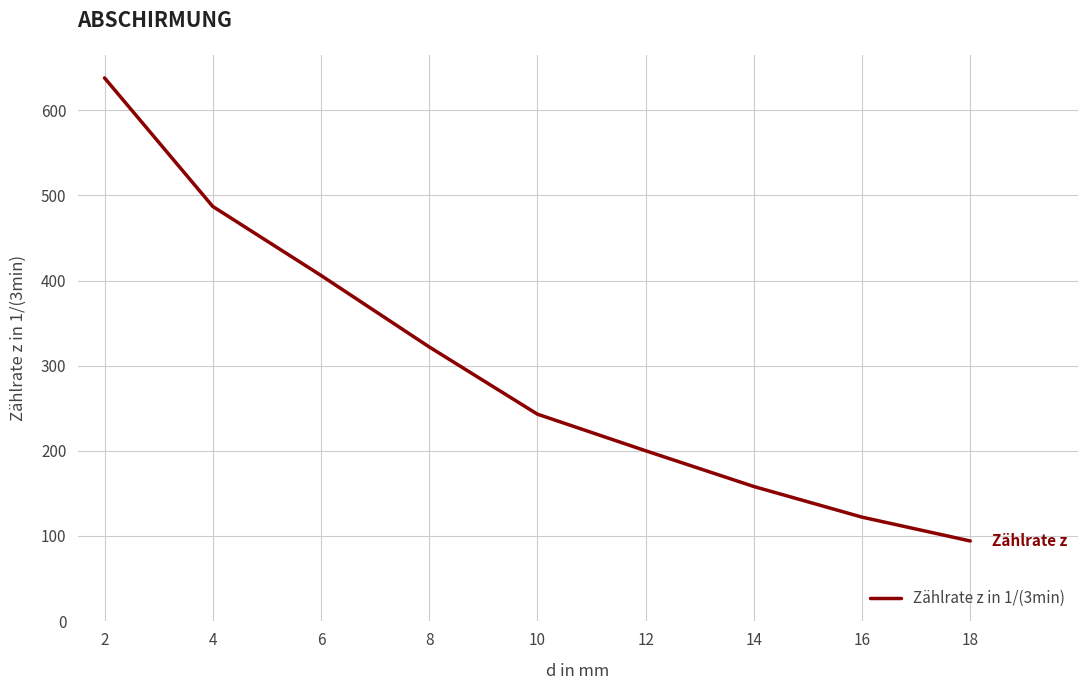

Is it true that the value at 18 is 59?

False